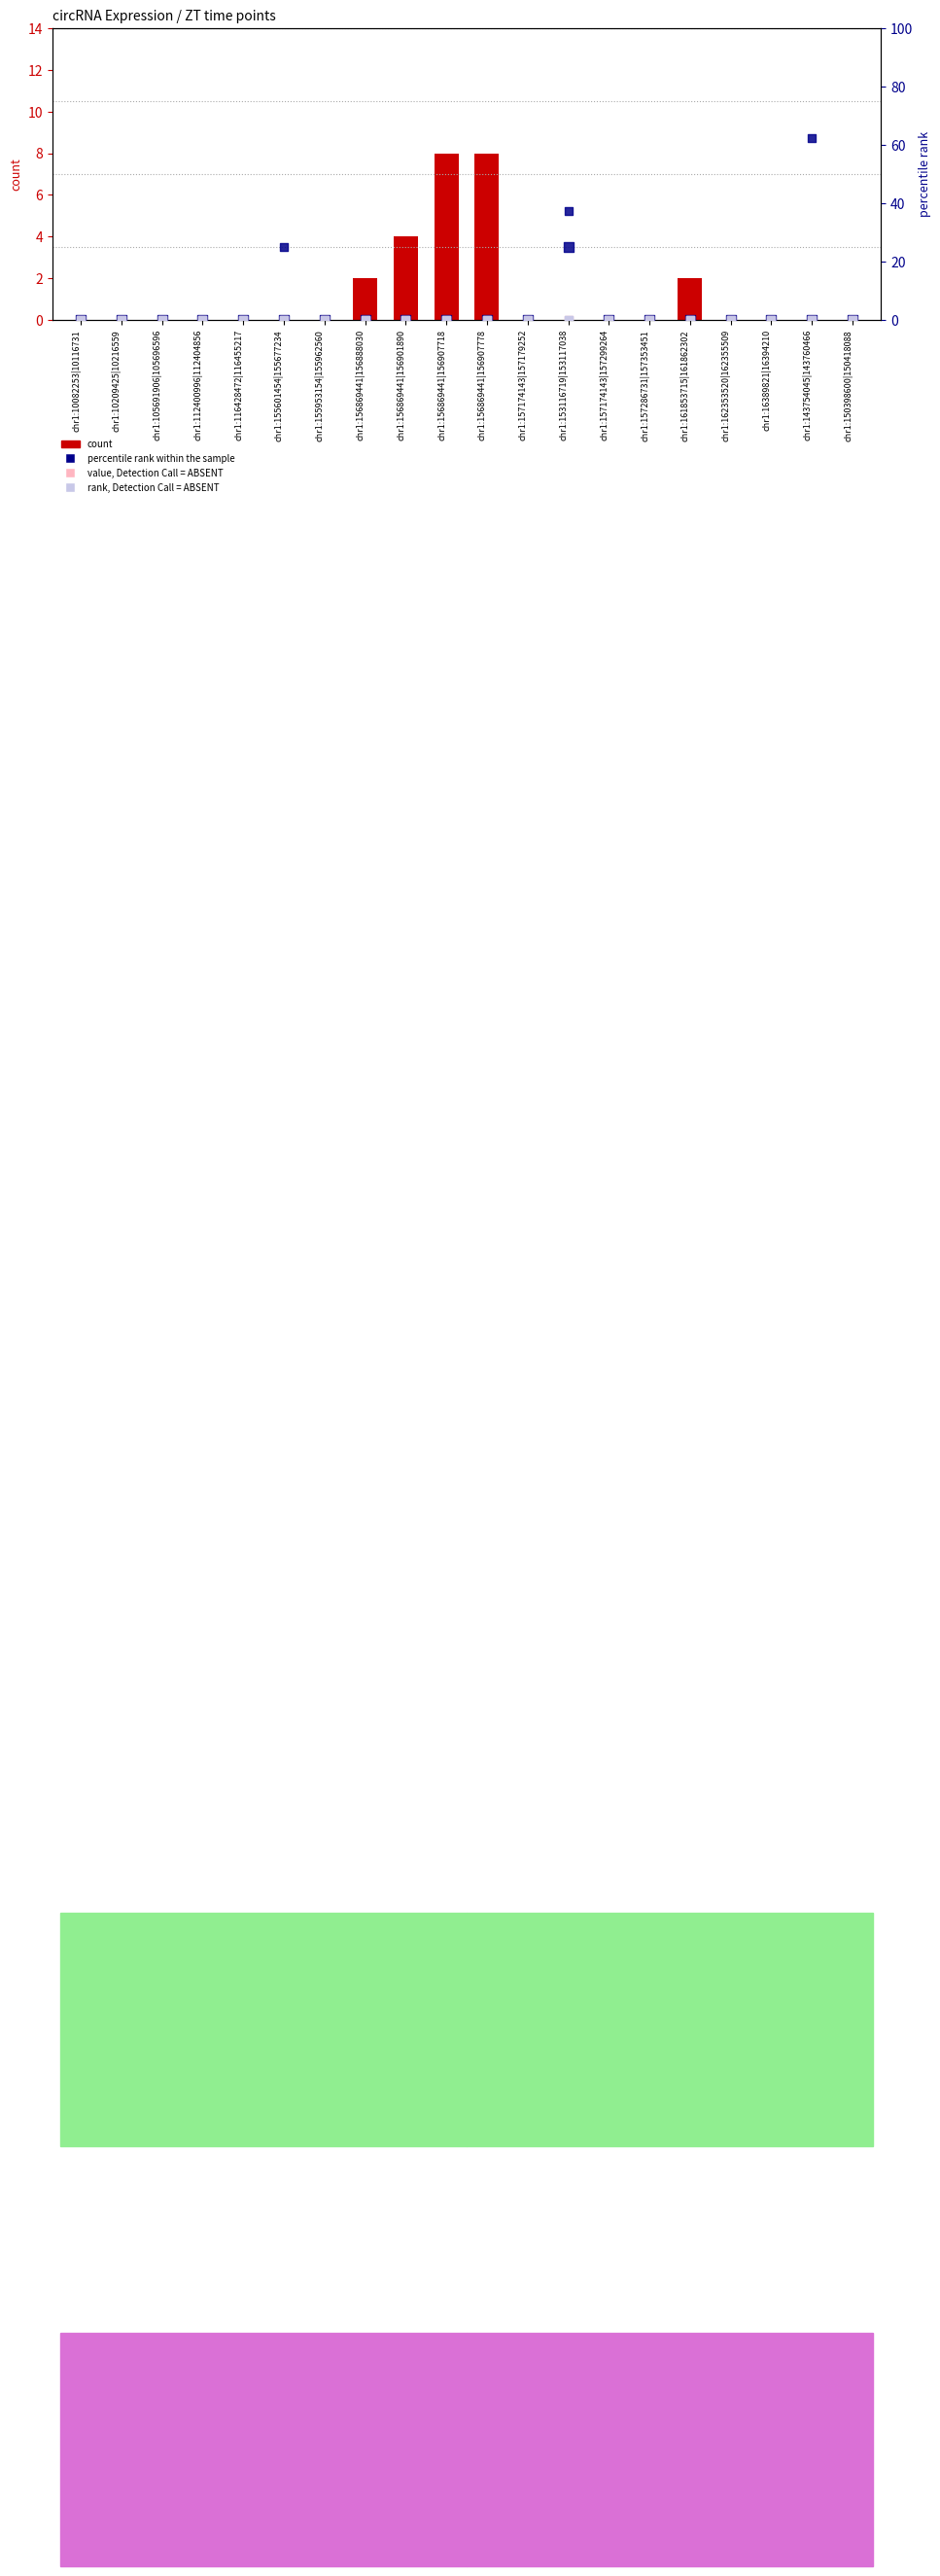

Which series reaches the maximum Y coordinate?

percentile rank within the sample